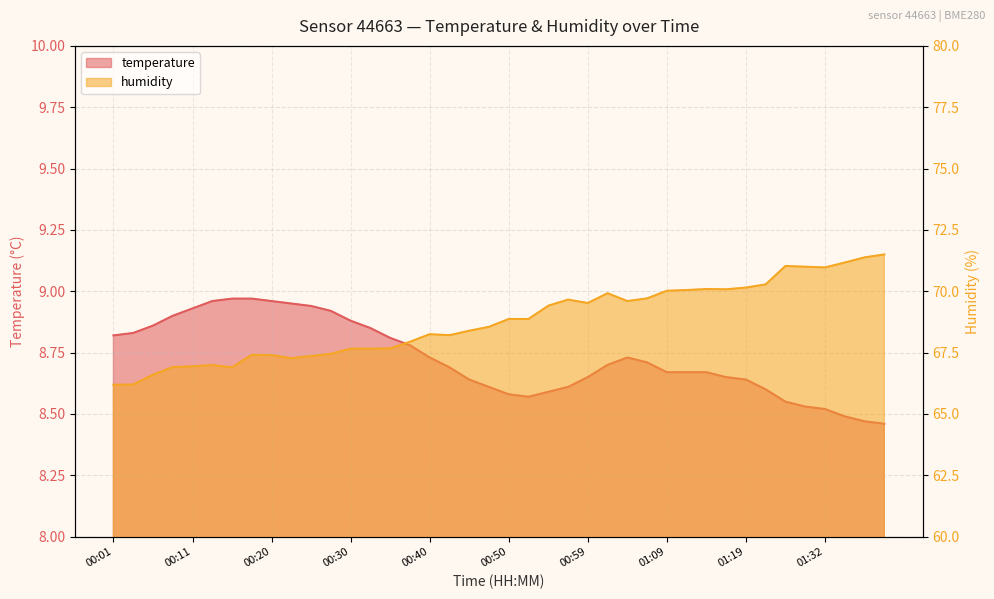

How many lines are shown in the chart?

2